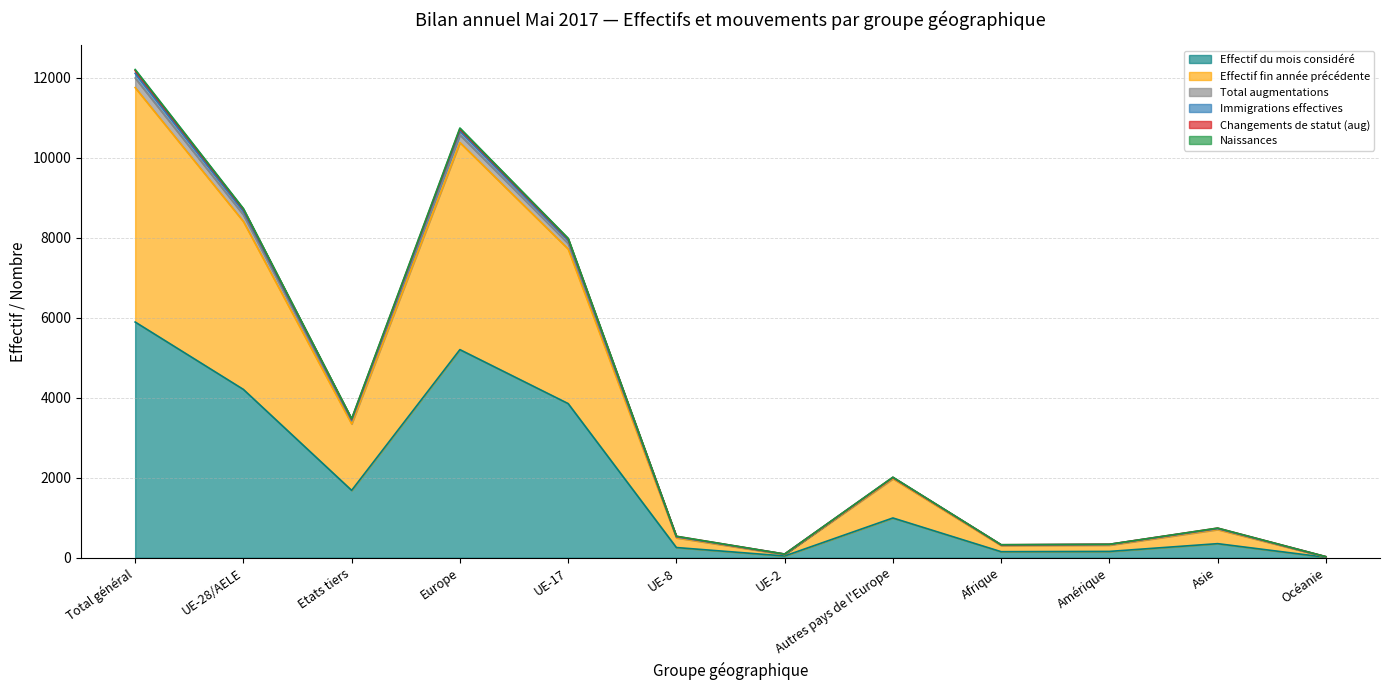

Between UE-28/AELE and Autres pays de l'Europe, which is larger?

UE-28/AELE